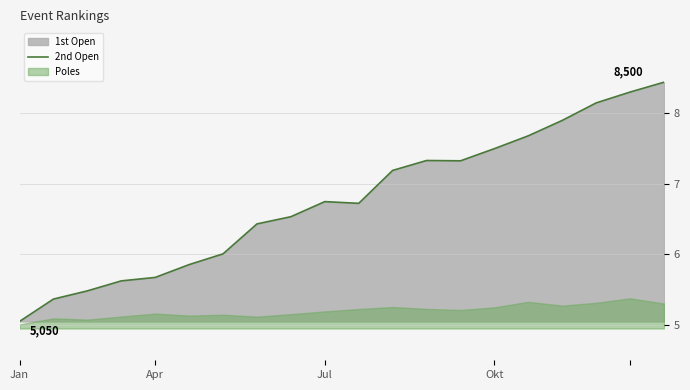

Is it true that 2nd Open equals 7.5 at Okt?

True